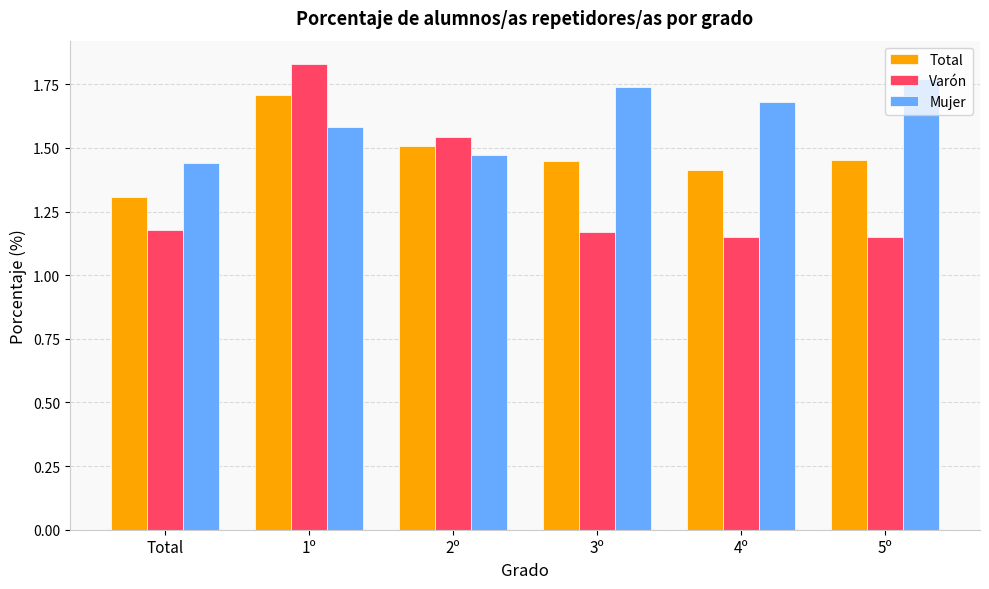

Which label corresponds to the largest value in the chart?

1º